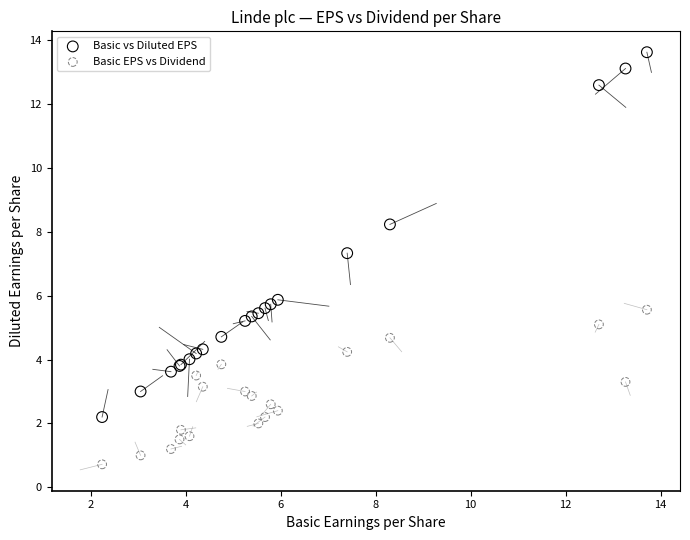

Which series reaches the minimum Y coordinate?

Basic EPS vs Dividend